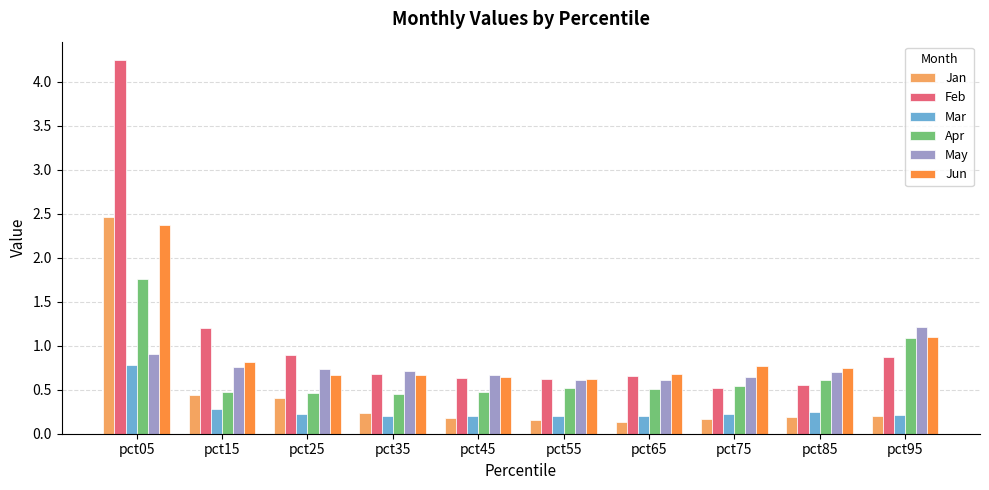

What are all the series names shown in the legend?

Jan, Feb, Mar, Apr, May, Jun